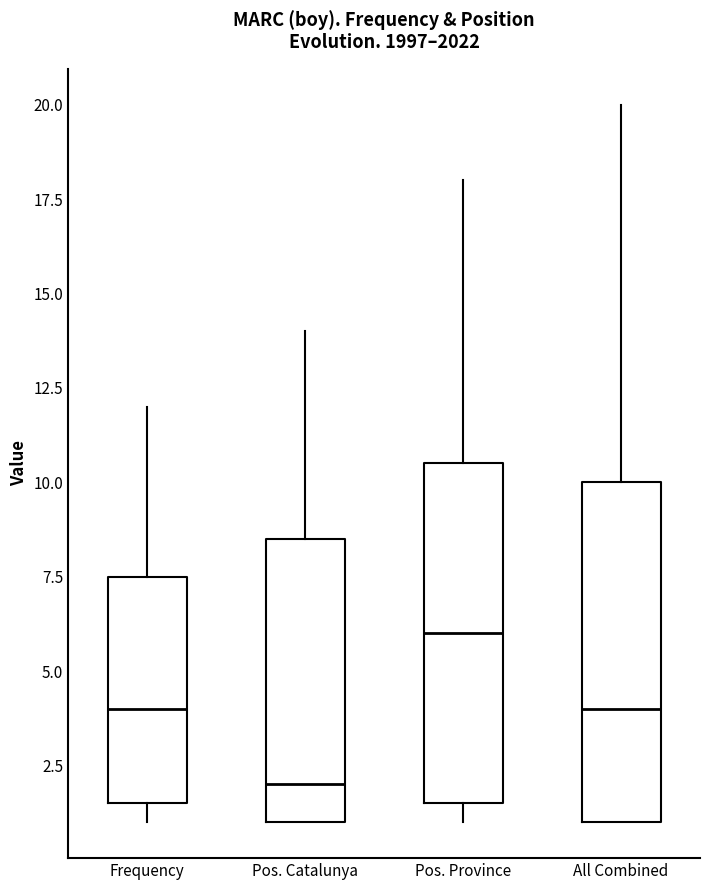

Which box's median line is the lowest?

Pos. Catalunya